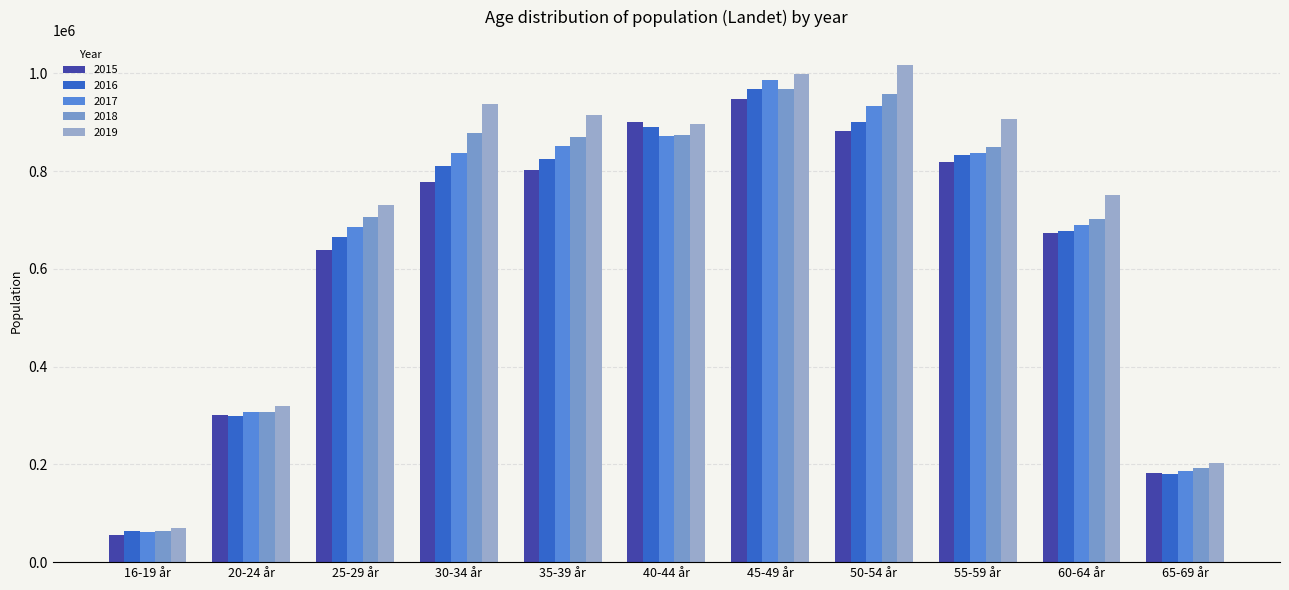

Does the chart contain stacked bars?

No